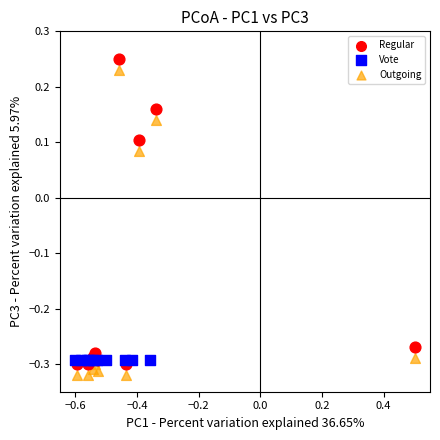

Which series reaches the maximum Y coordinate?

Regular